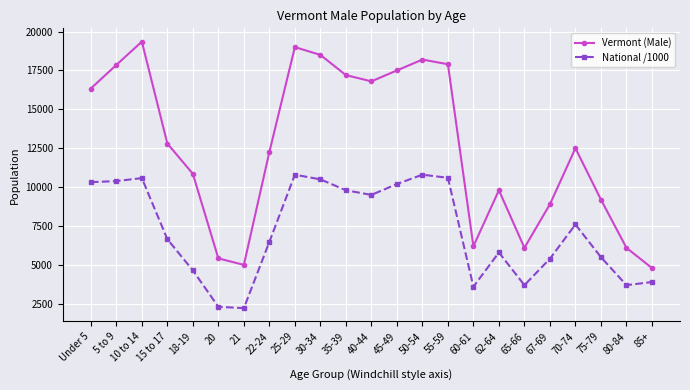

What is the value of the National /1000 point at the 3rd from the left?

10579.9